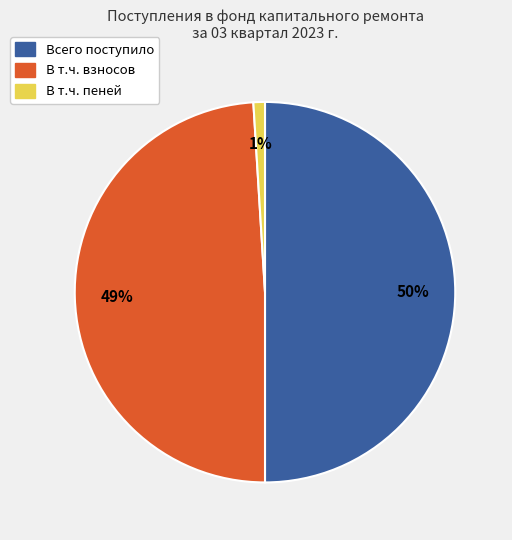

Which has a higher value, Всего поступило or В т.ч. пеней?

Всего поступило